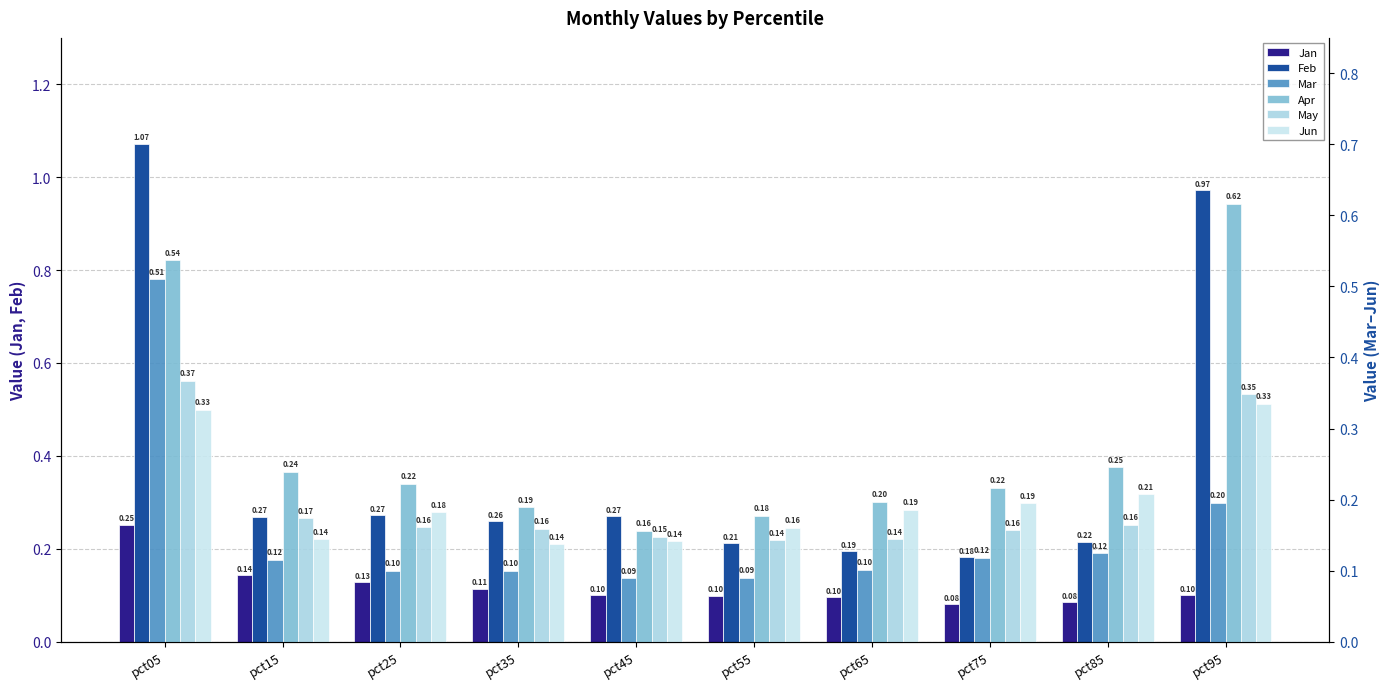

Between pct75 and pct35, which is larger?

pct35